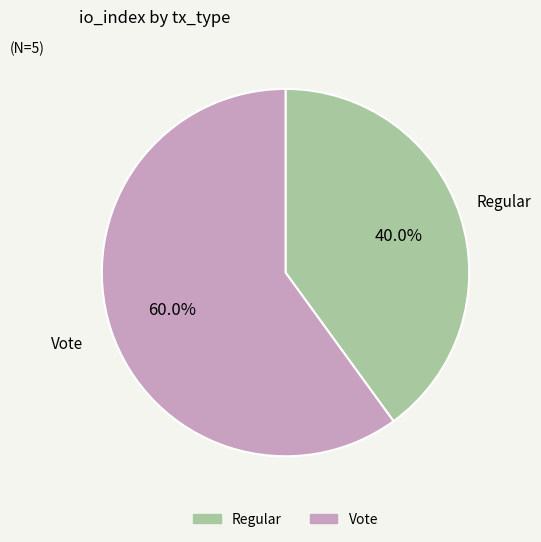

How many segments does this pie chart have?

2